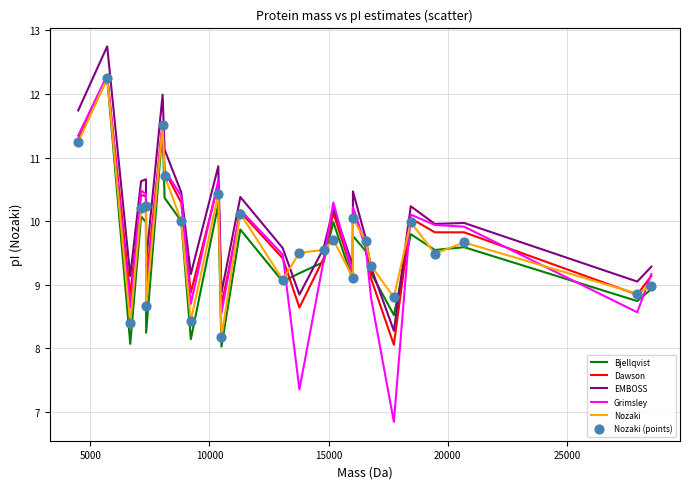

What is the greatest value displayed?

12.7